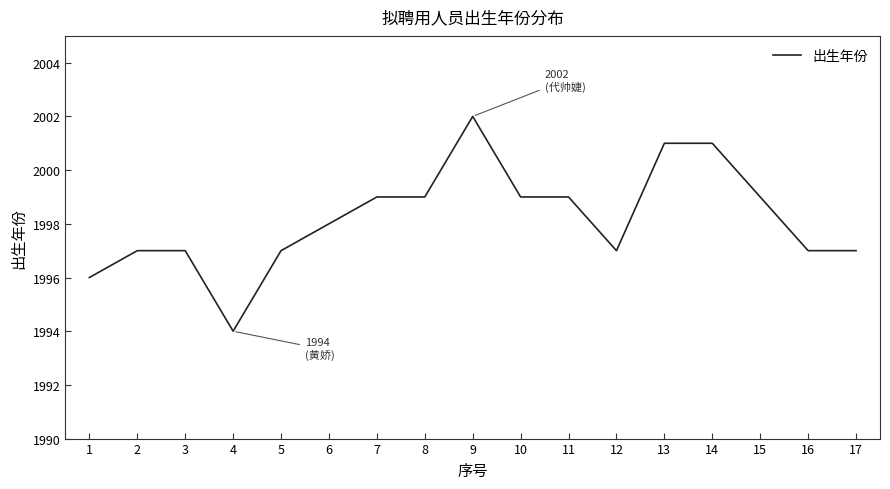

What is the change in value from 4 to 6?

+4